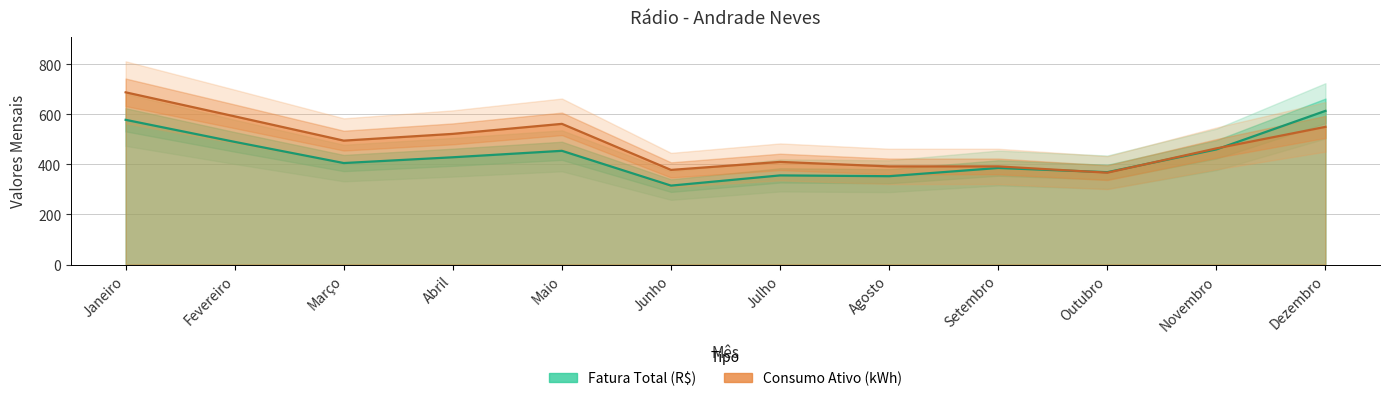

How many interior local valleys does the Fatura Total (R$) series have?

4